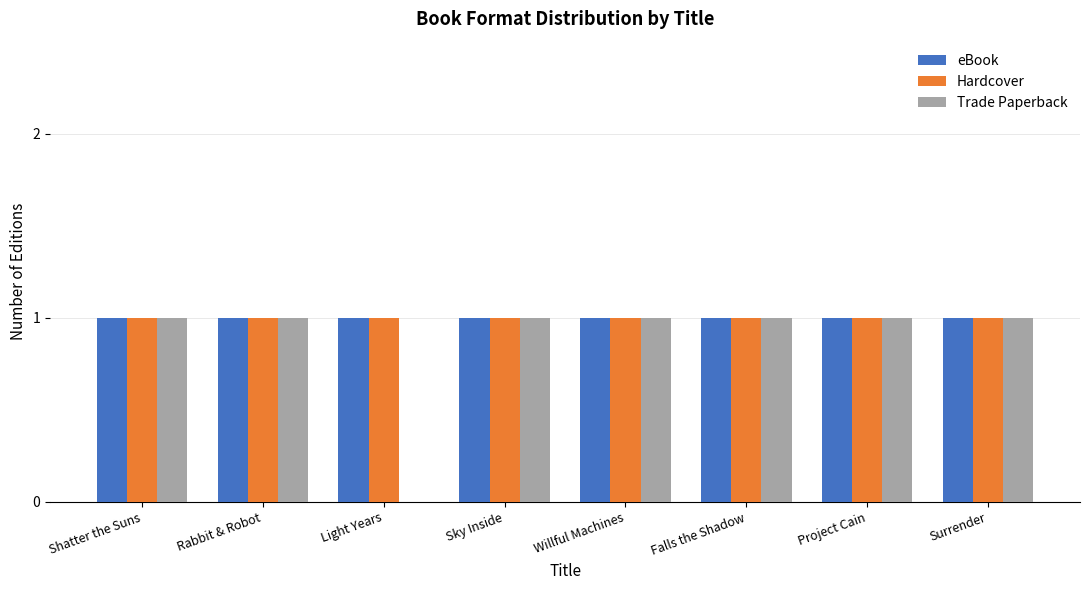

Which series has the widest spread of values?

Trade Paperback